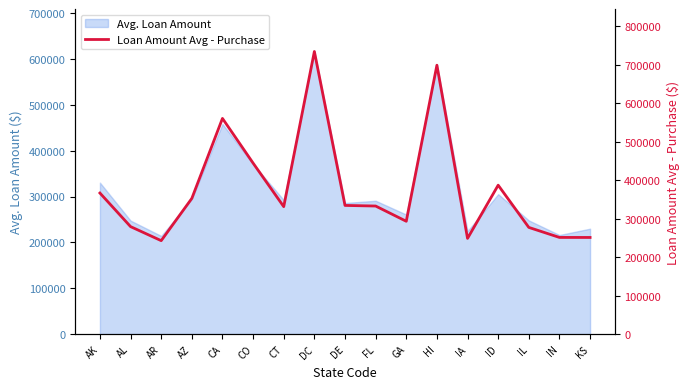

True or false: Avg. Loan Amount has a value of 119924 at GA.

False